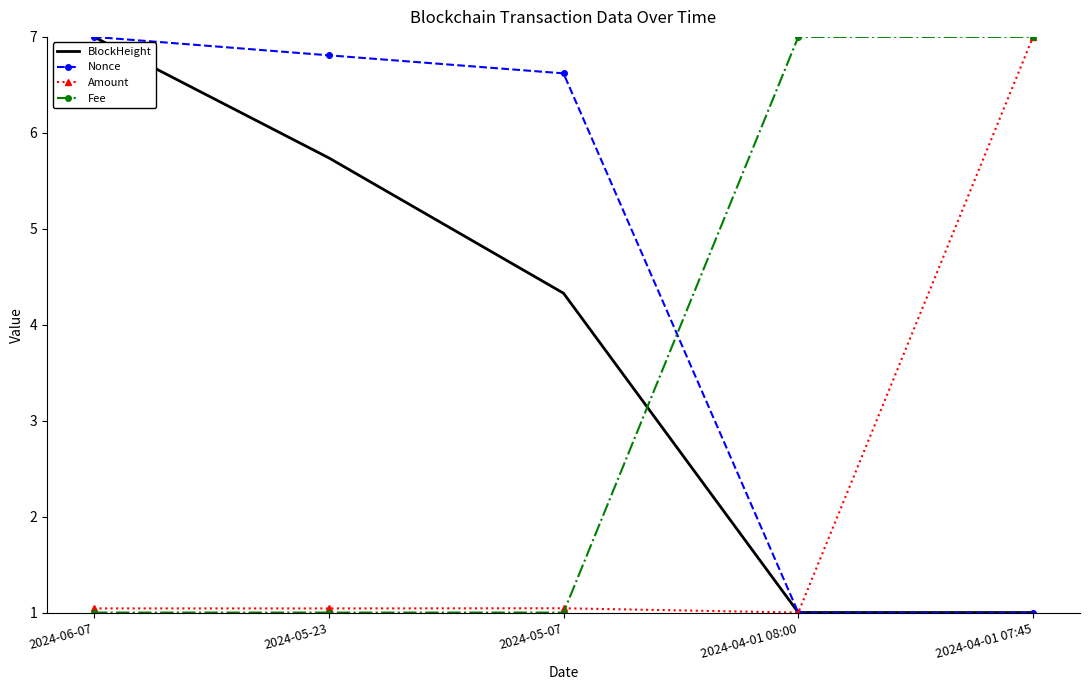

True or false: Amount and BlockHeight intersect in this chart.

True